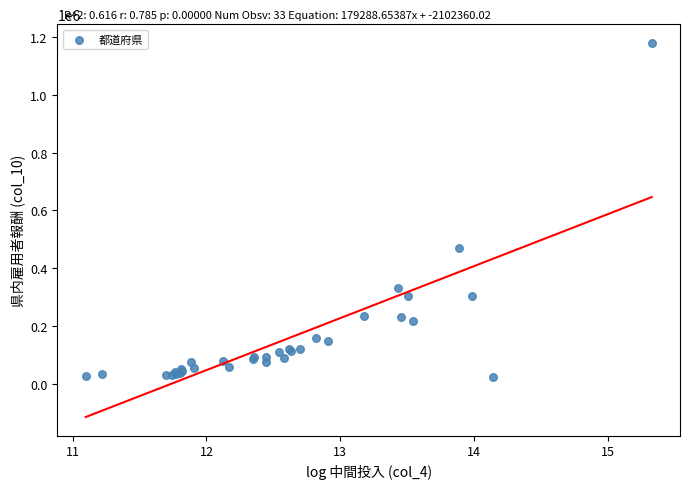

What Y value in the scatter plot is closest to 602467?

470663